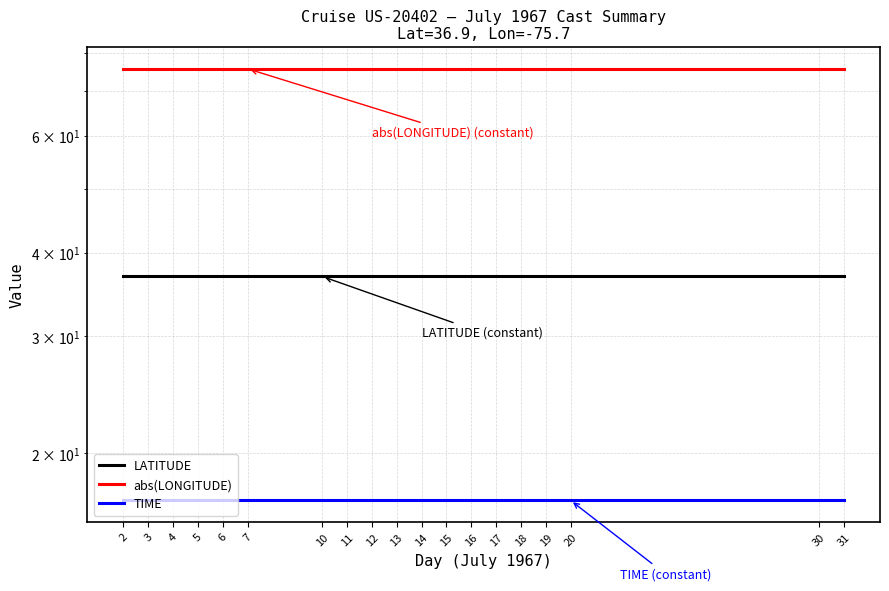

At which category is the sum across all series the highest?

2